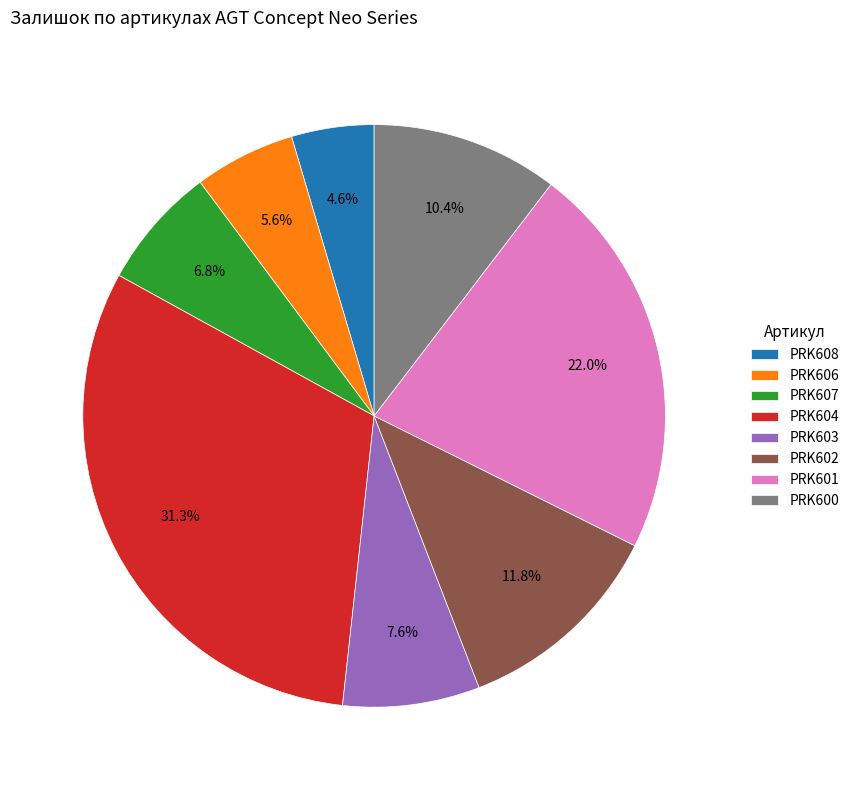

Which slice is the largest?

PRK604